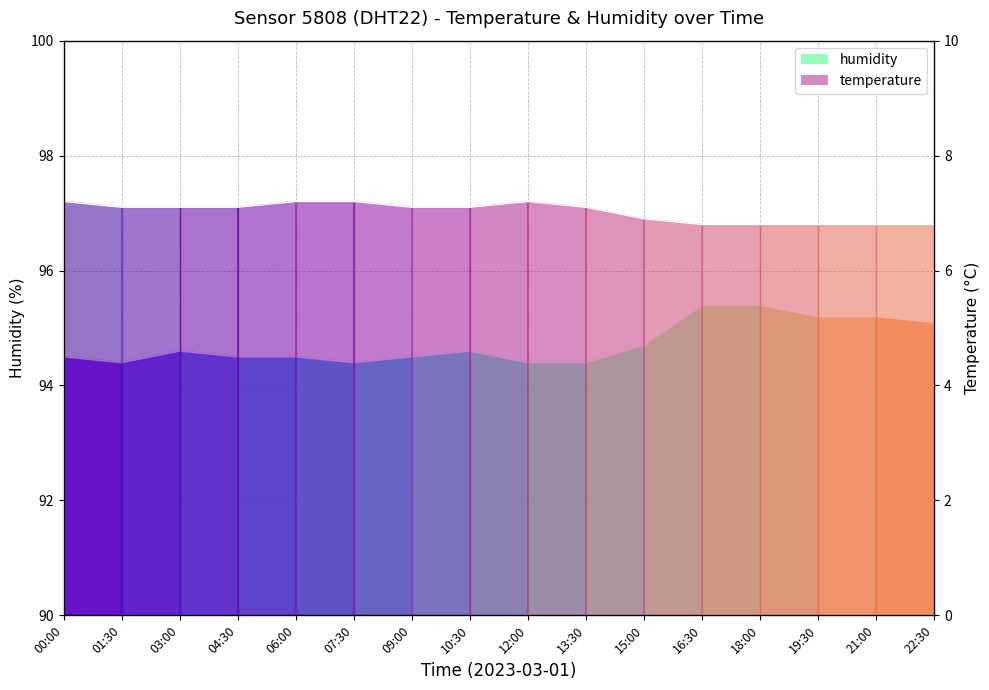

Rank the categories by temperature value from lowest to highest.

16:30, 18:00, 19:30, 21:00, 22:30, 15:00, 01:30, 03:00, 04:30, 09:00, 10:30, 13:30, 00:00, 06:00, 07:30, 12:00